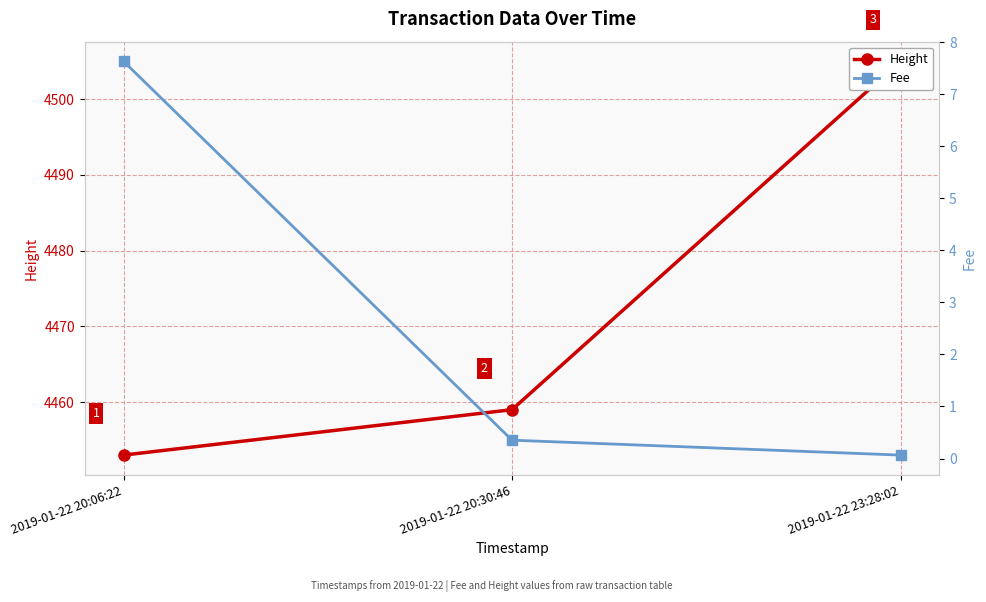

What position from the right is 2019-01-22 23:28:02?

1